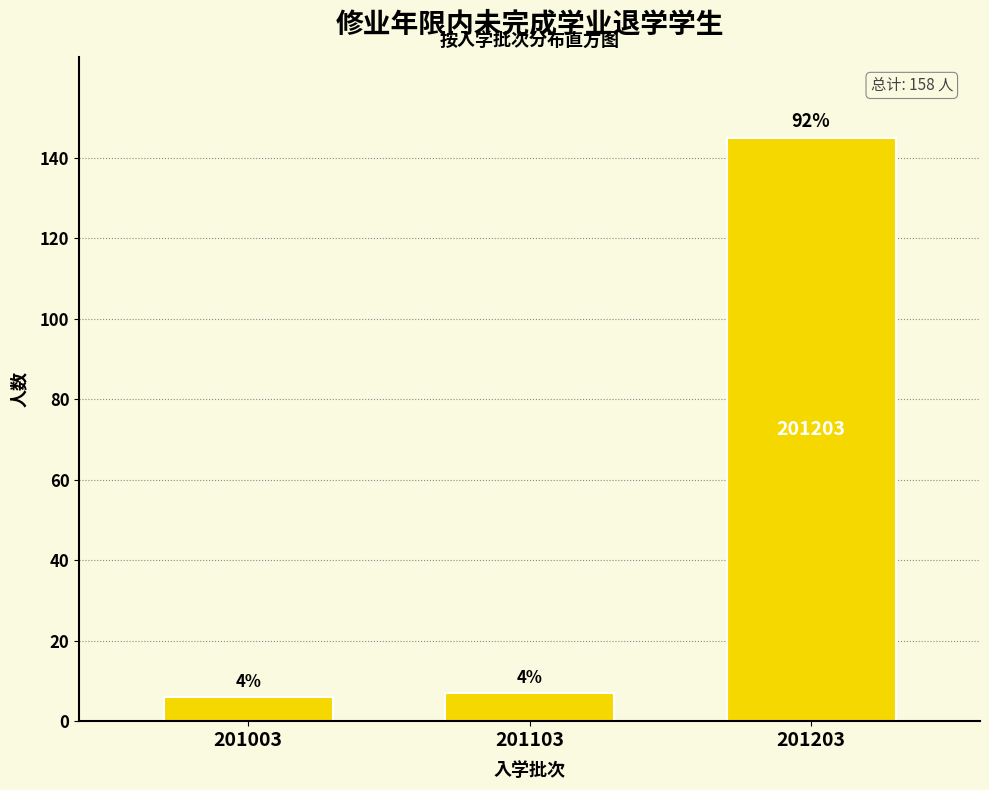

Are the bars horizontal?

No